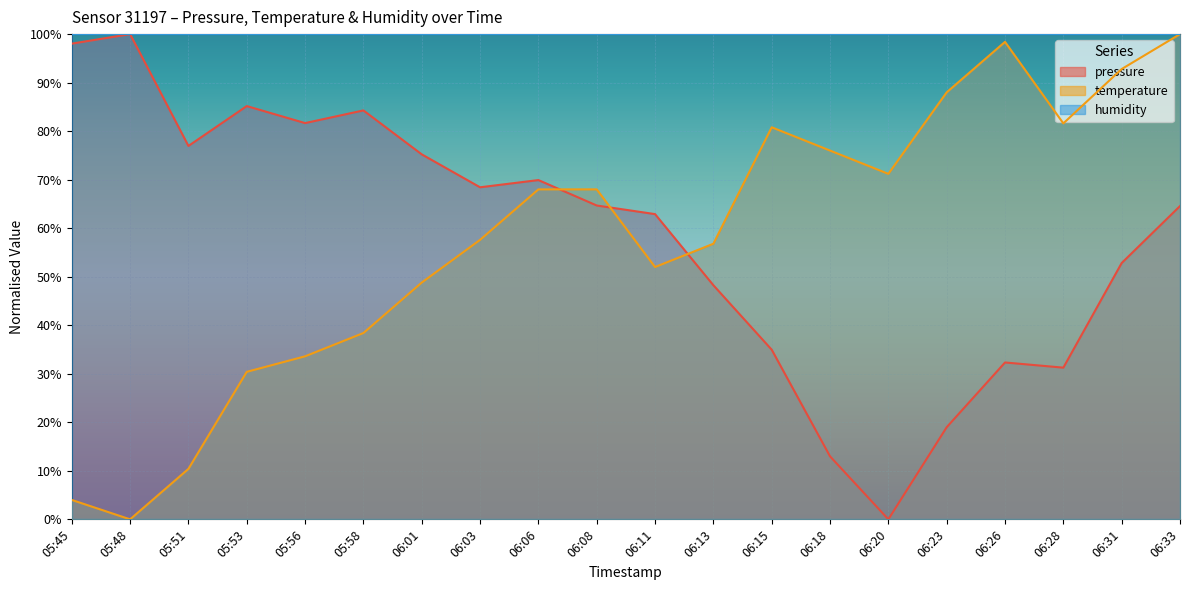

True or false: temperature has more than 0 points higher than both neighbors.

True